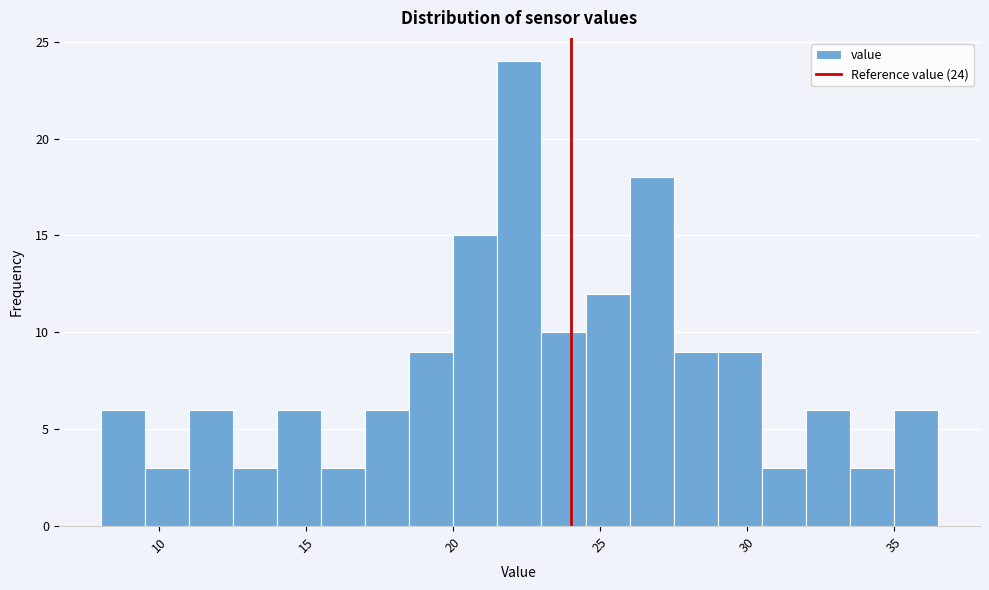

Around what value on the x-axis is the tallest bar? Give the approximate position of its centre, as read against the axis.

22.5